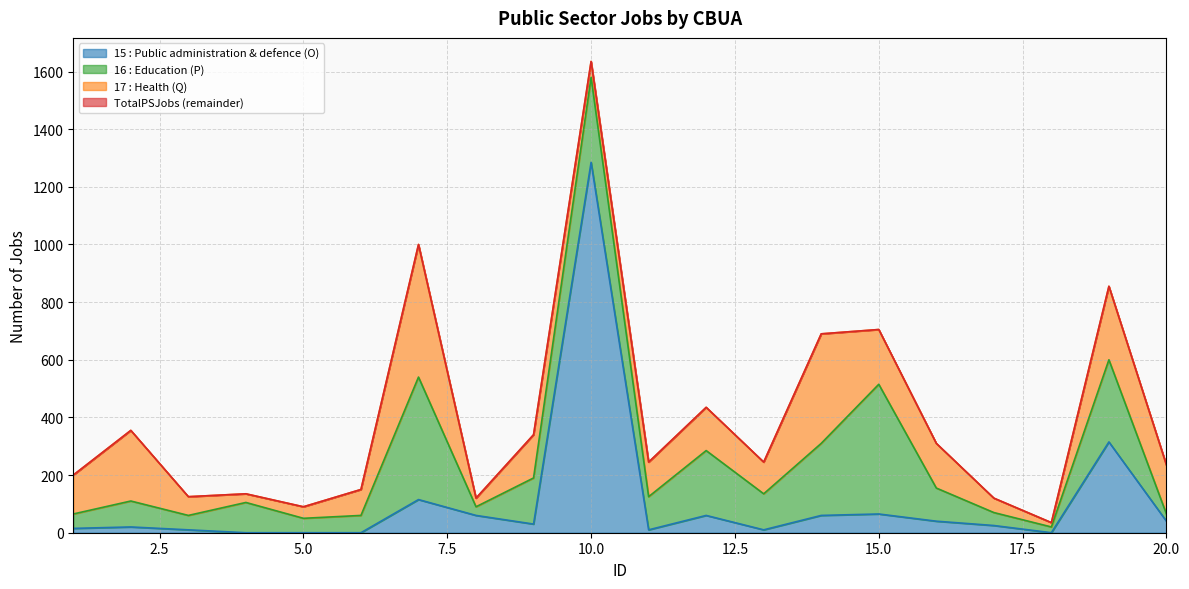

Does the chart display data point markers on the line(s)?

No